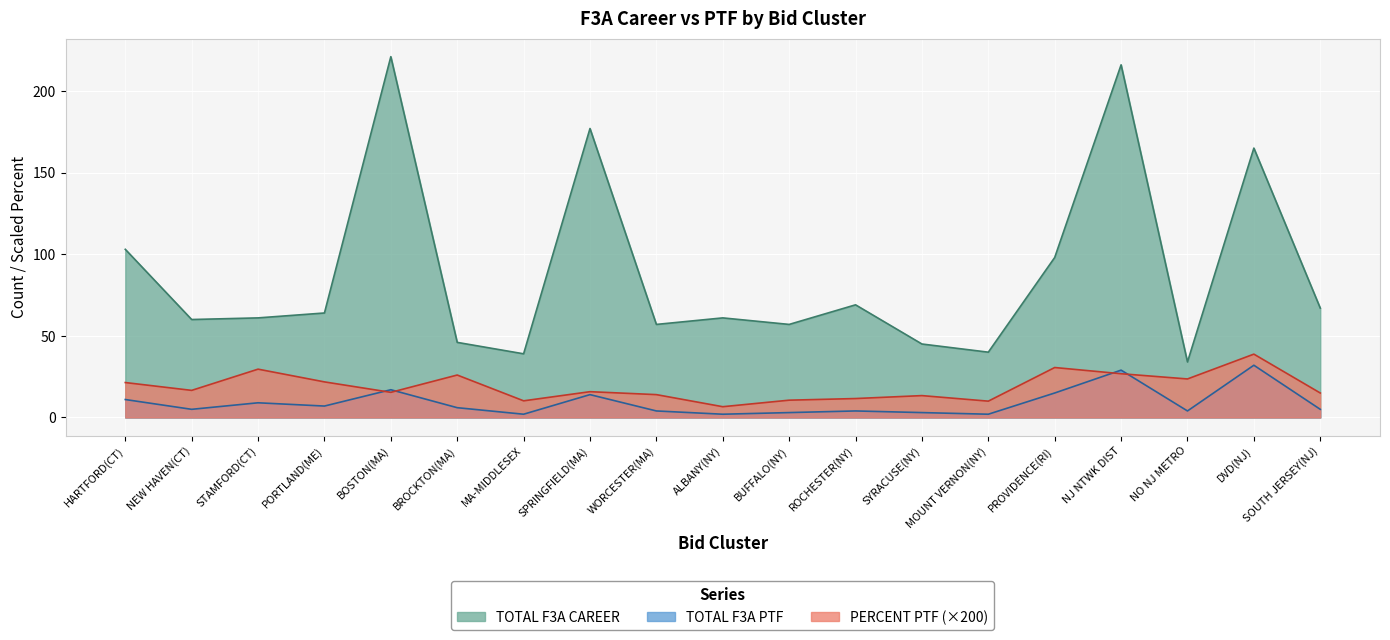

True or false: TOTAL F3A PTF and TOTAL F3A CAREER intersect in this chart.

False